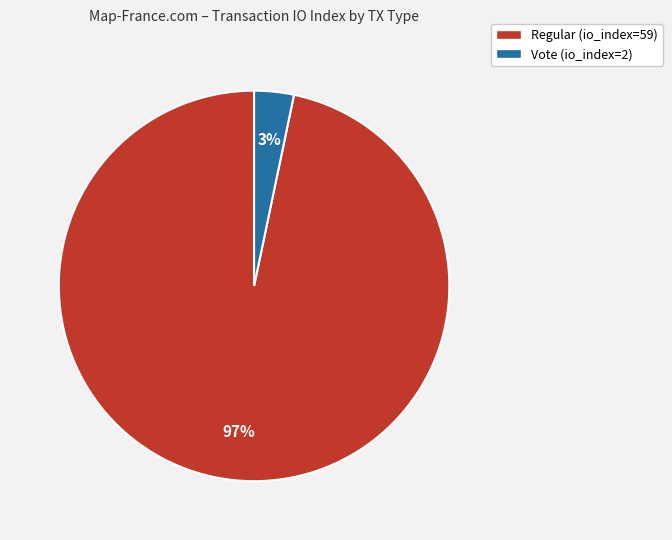

Rank the categories by value from highest to lowest.

Regular (io_index=59), Vote (io_index=2)